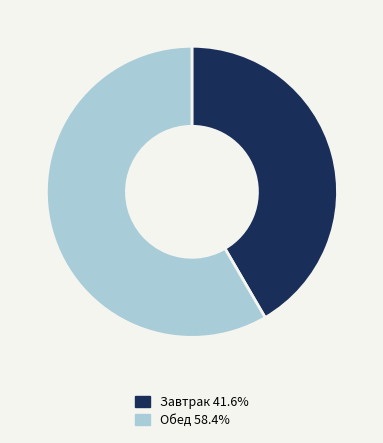

Count the number of slices in the pie.

2